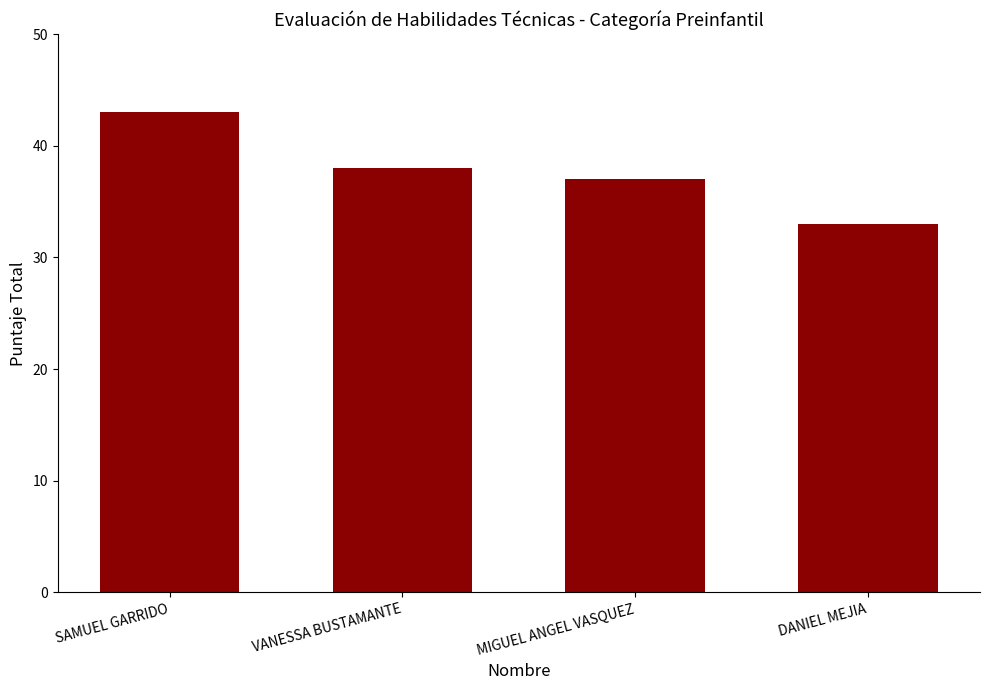

The value at VANESSA BUSTAMANTE is 38. True or false?

True